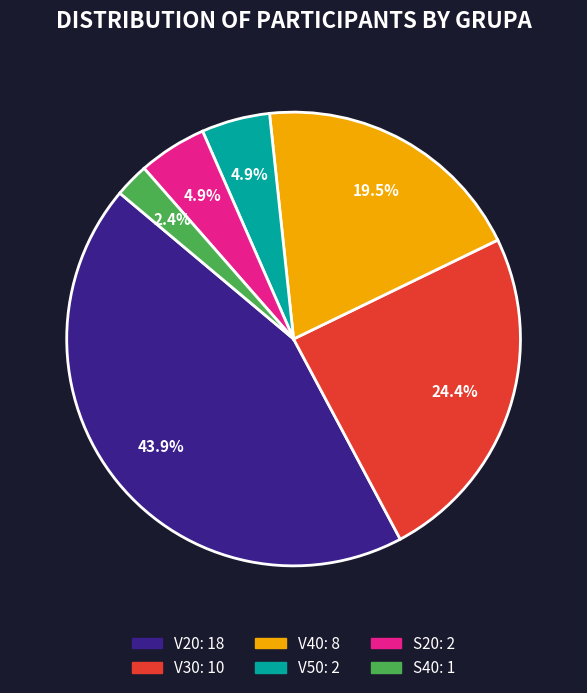

Which category has the biggest portion of the pie?

V20